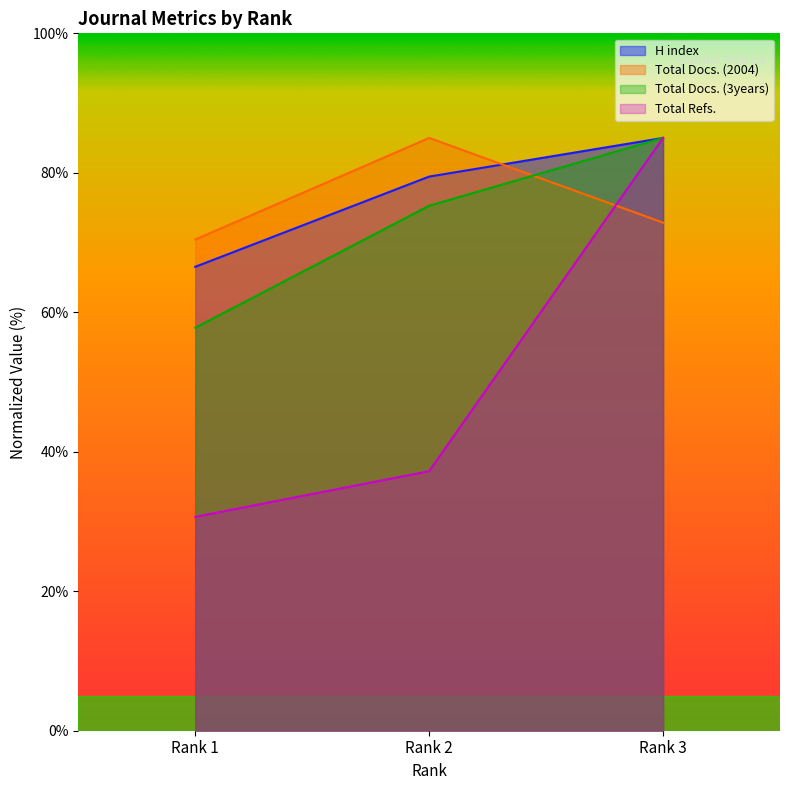

Which series has the largest total across all categories?

H index